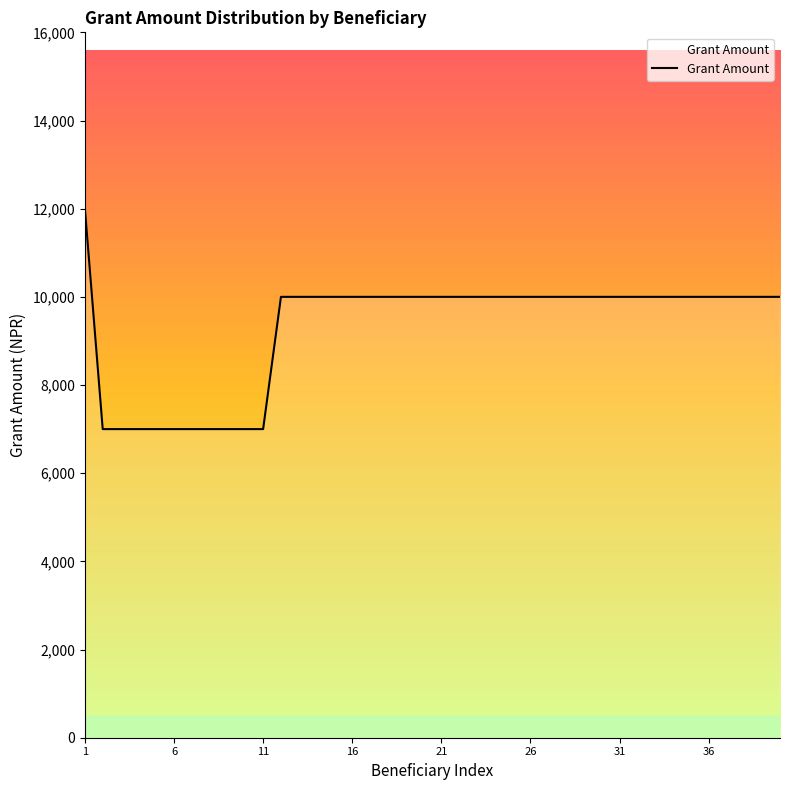

What is the difference between the maximum and second lowest values?

5000